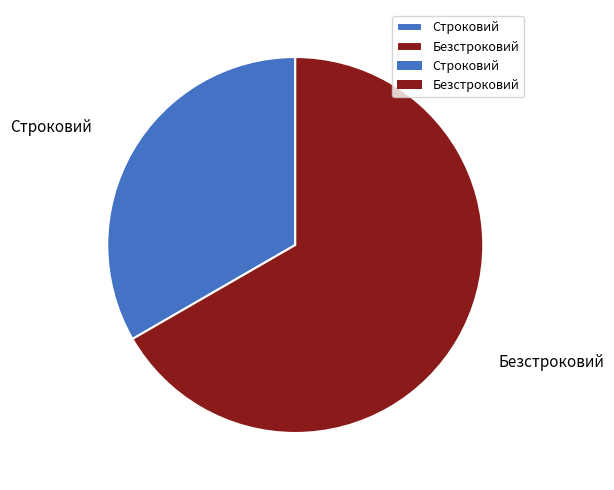

Rank the categories by value from highest to lowest.

Безстроковий, Строковий